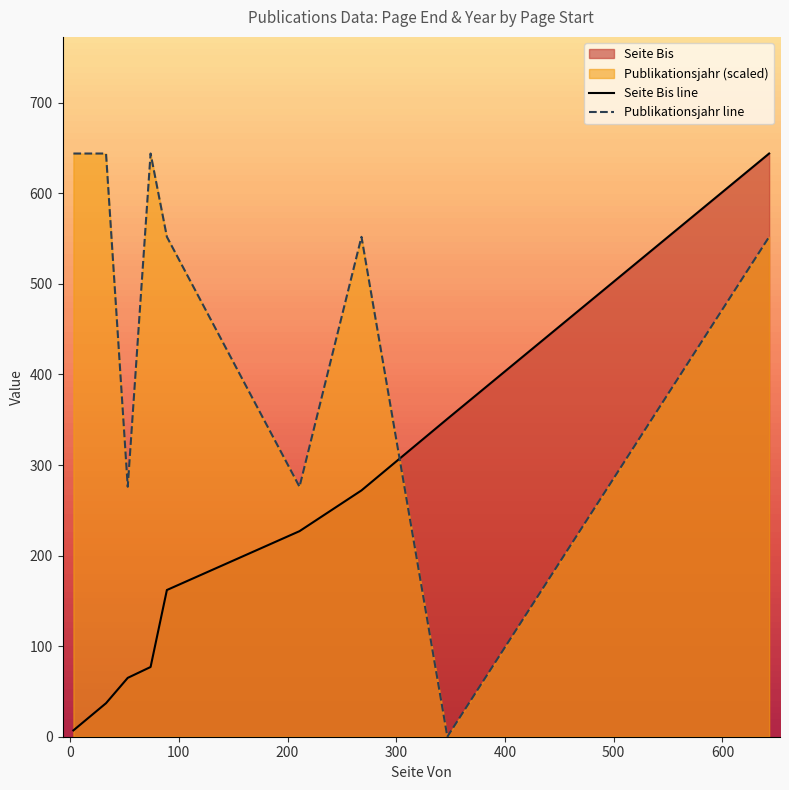

True or false: Seite Bis line and Publikationsjahr line cross at least once.

True